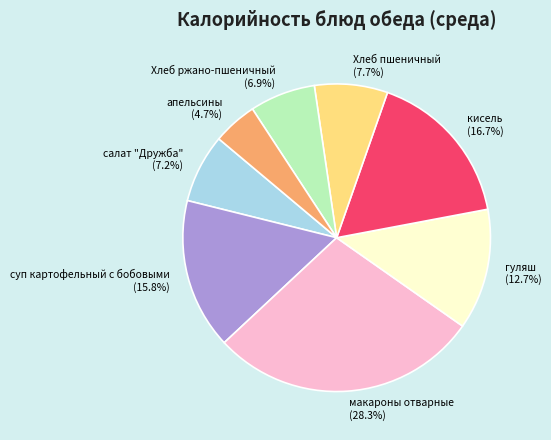

To the nearest percent, what is the difference between the Хлеб пшеничный and Хлеб ржано-пшеничный slice percentages?

1%